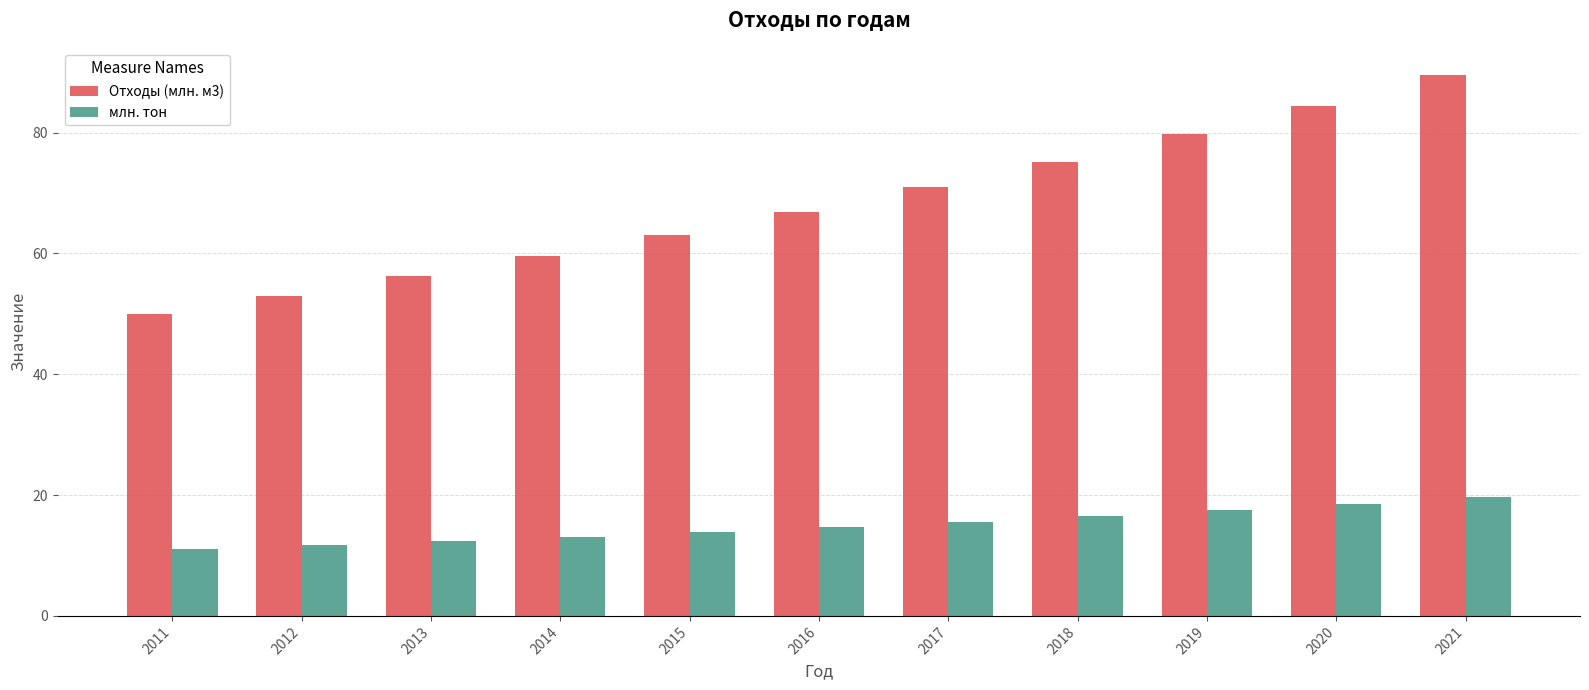

Reading left to right, transcribe all the data shown in this chart.

Отходы (млн. м3): 2011=50.0	2012=53.0	2013=56.2	2014=59.6	2015=63.1	2016=66.9	2017=70.9	2018=75.2	2019=79.7	2020=84.5	2021=89.5
млн. тон: 2011=11.0	2012=11.7	2013=12.4	2014=13.1	2015=13.9	2016=14.7	2017=15.6	2018=16.5	2019=17.5	2020=18.6	2021=19.7